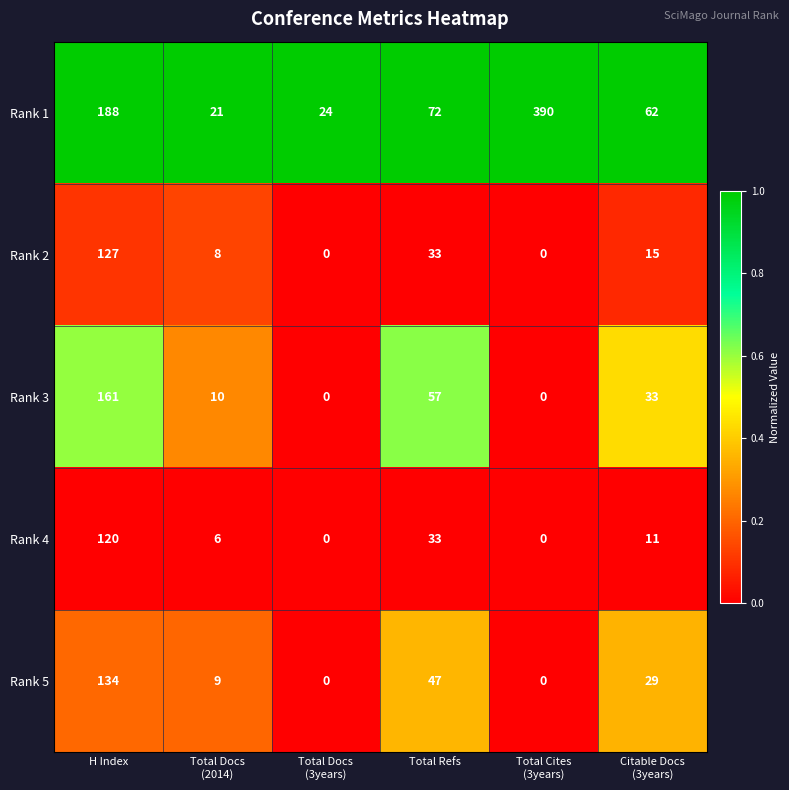

What is the difference between the highest and lowest values at Total Docs
(2014)?

15